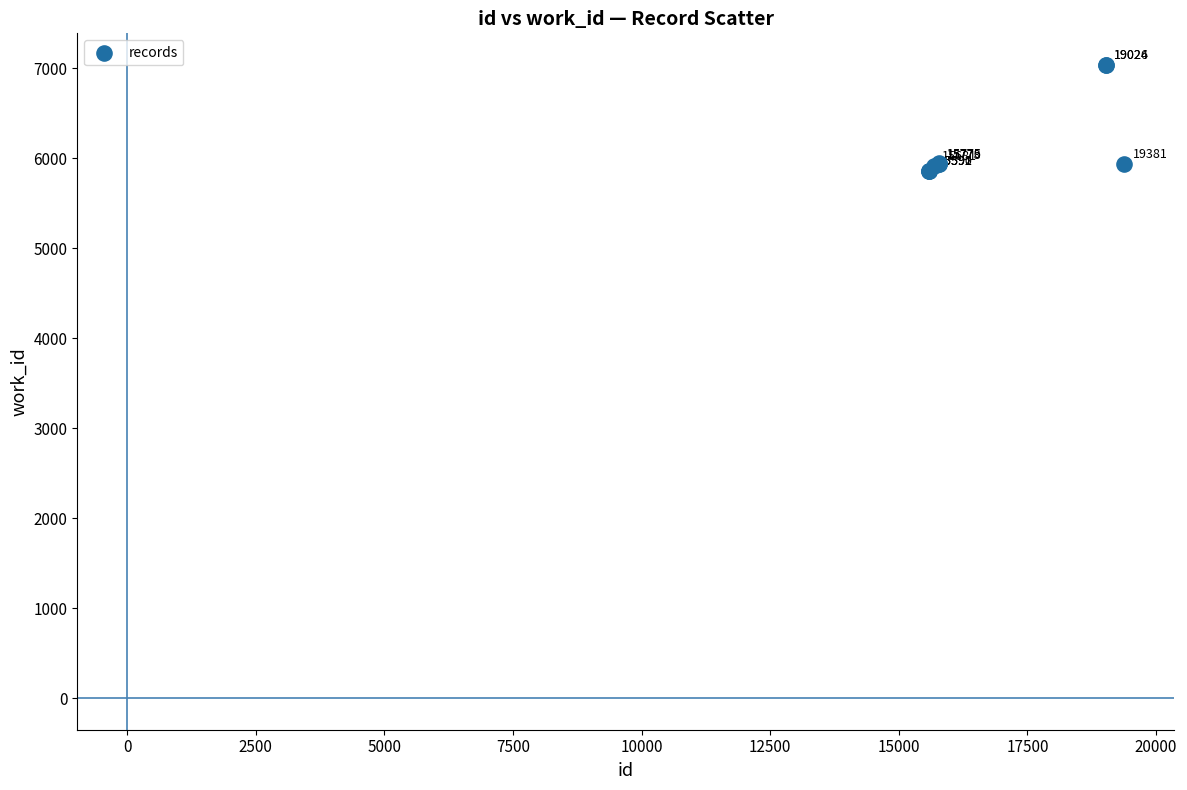

What Y value in the scatter plot is closest to 6445?

5940